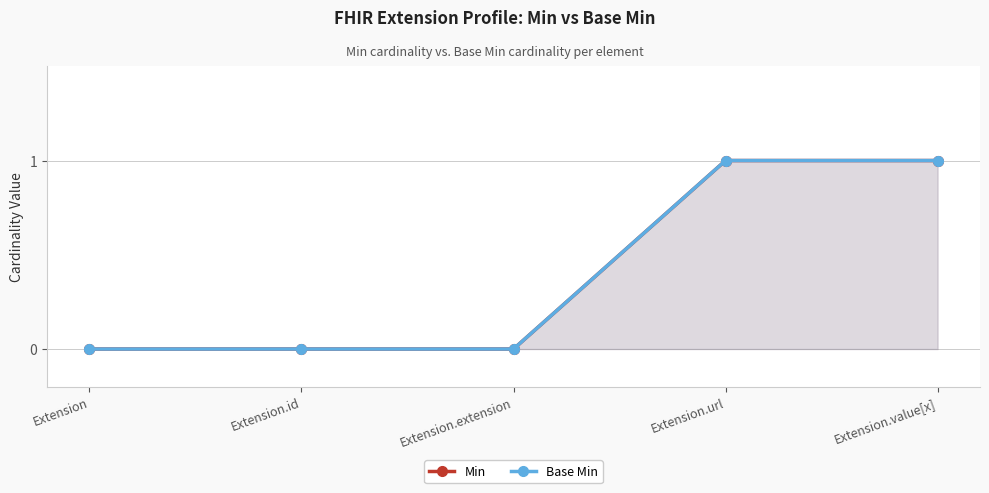

How many Min values are between 0 and 1?

5